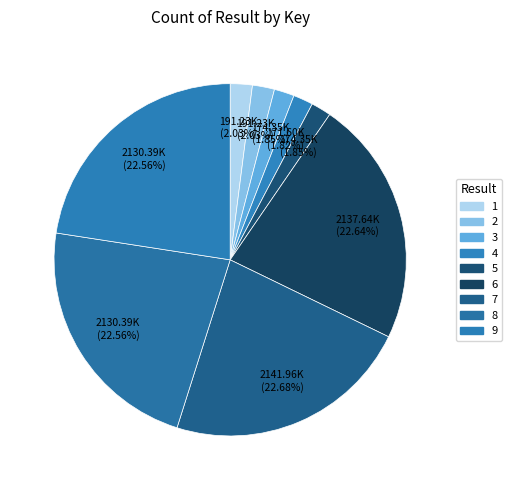

What is the total percentage of 8 and 1?

24.6%